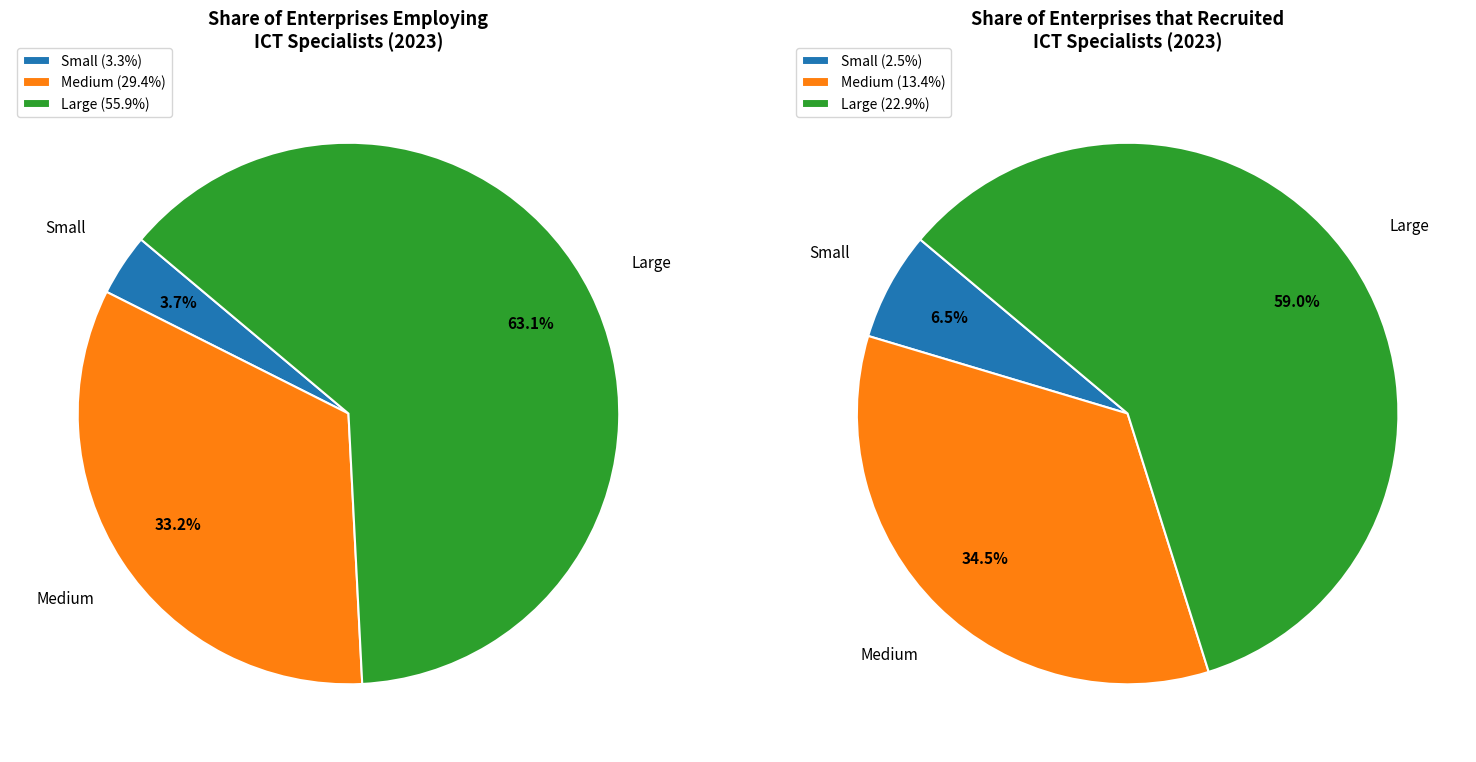

Does Small represent more than half of the total?

No